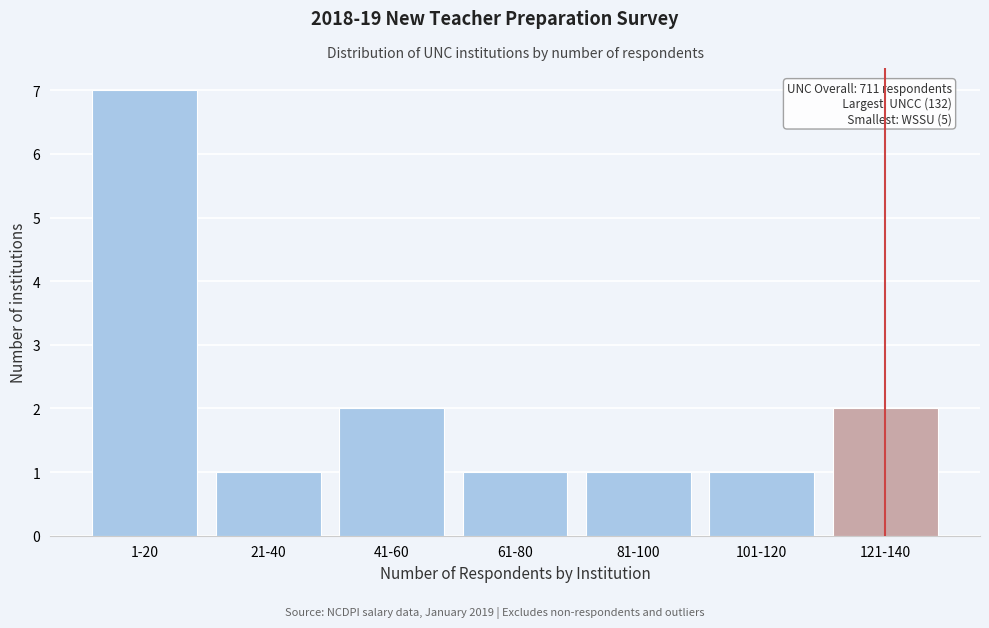

Reading left to right, list all the values displayed in this chart.

7	1	2	1	1	1	2